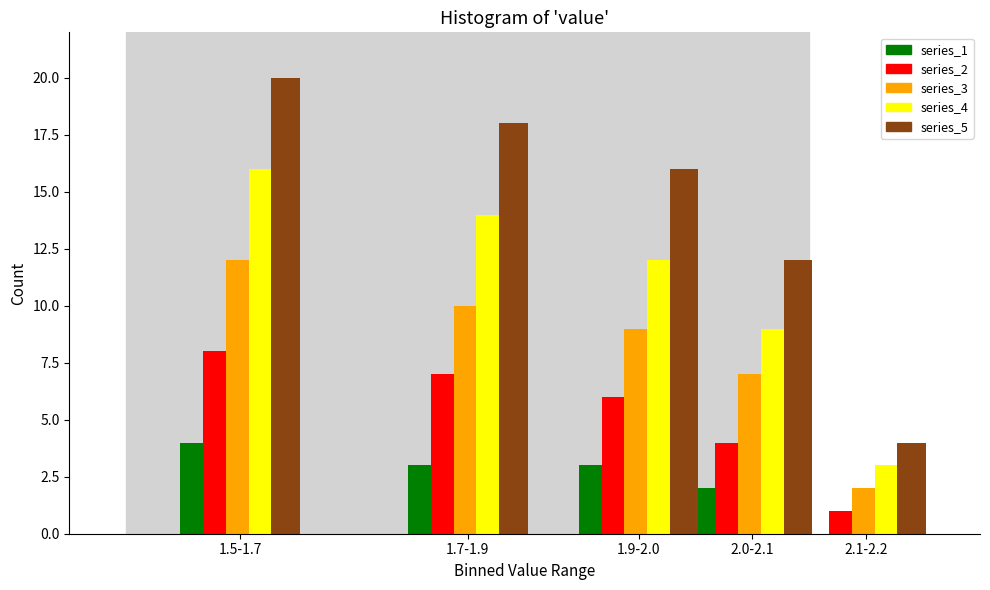

Reading left to right, what are all the values shown in this chart?

series_1: 1.5-1.7=4	1.7-1.9=3	1.9-2.0=3	2.0-2.1=2	2.1-2.2=0
series_2: 1.5-1.7=8	1.7-1.9=7	1.9-2.0=6	2.0-2.1=4	2.1-2.2=1
series_3: 1.5-1.7=12	1.7-1.9=10	1.9-2.0=9	2.0-2.1=7	2.1-2.2=2
series_4: 1.5-1.7=16	1.7-1.9=14	1.9-2.0=12	2.0-2.1=9	2.1-2.2=3
series_5: 1.5-1.7=20	1.7-1.9=18	1.9-2.0=16	2.0-2.1=12	2.1-2.2=4